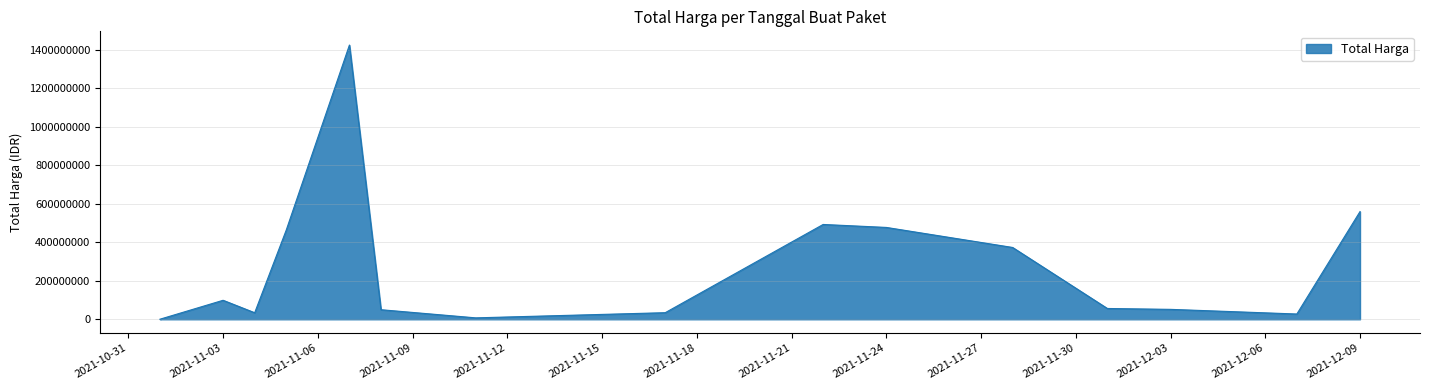

What is the maximum value shown in the chart?

1425867900